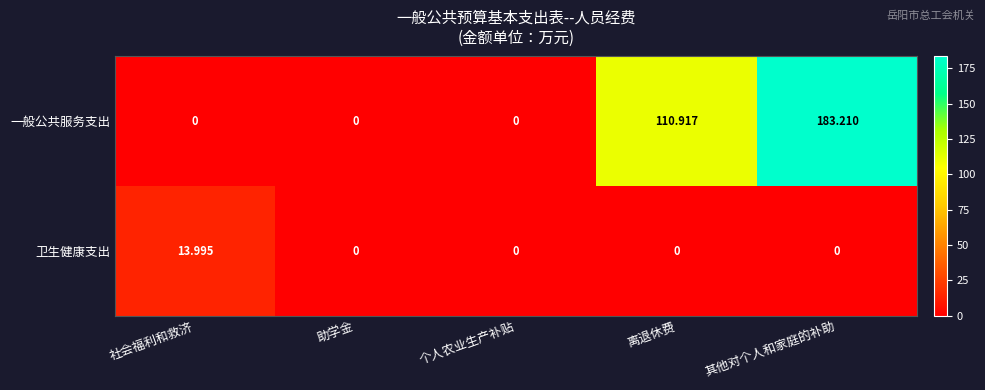

At which category is the sum across all series the highest?

其他对个人和家庭的补助